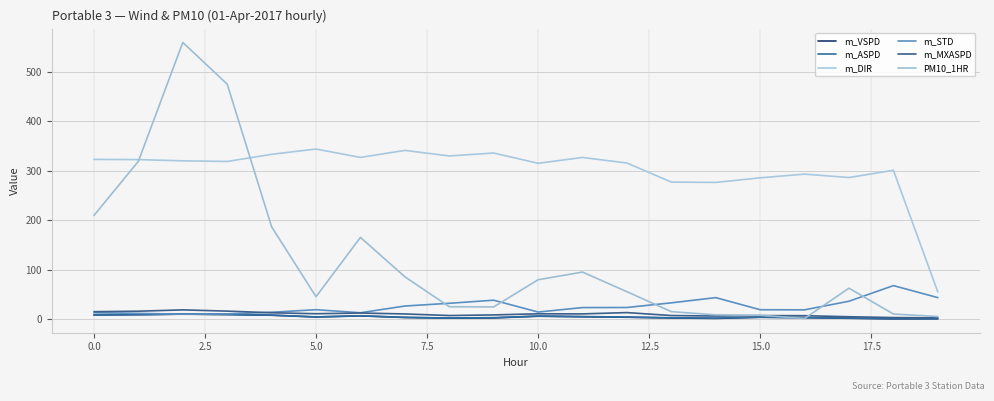

At how many categories does at least one series exceed 50?

20